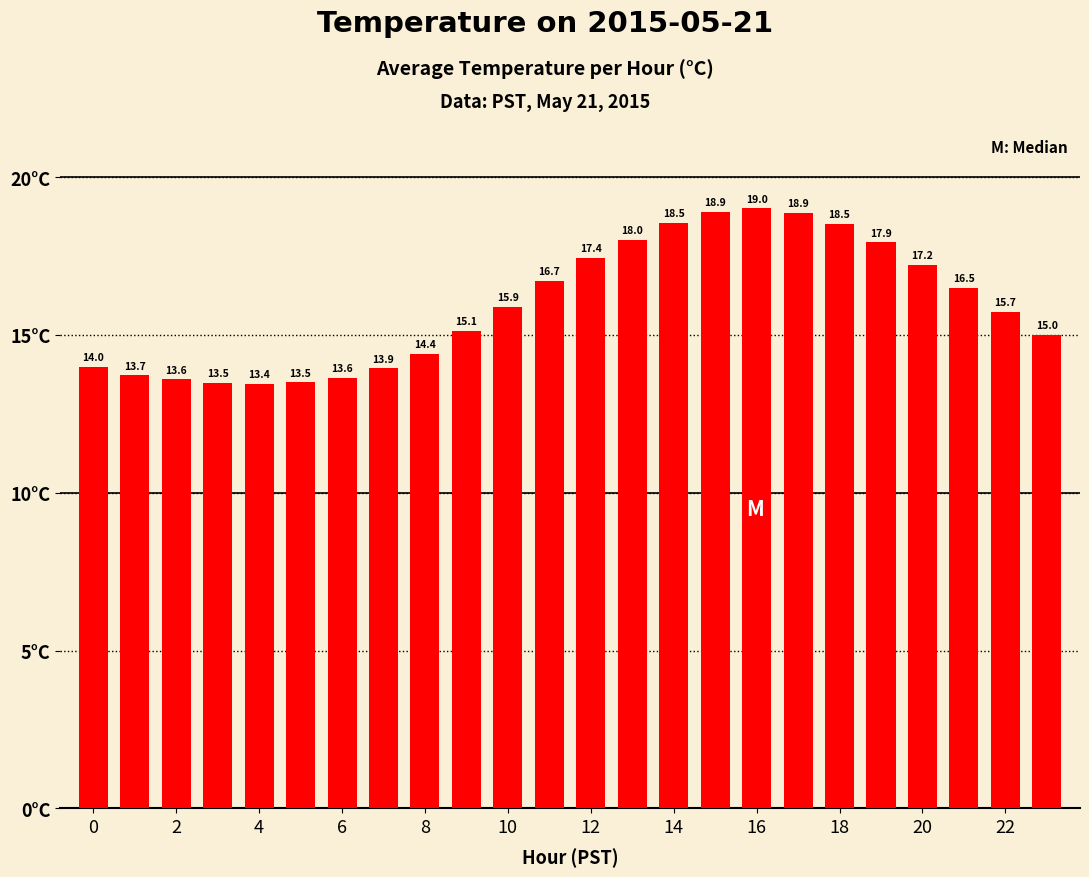

What is the value of the 13th bar from the left?

17.4